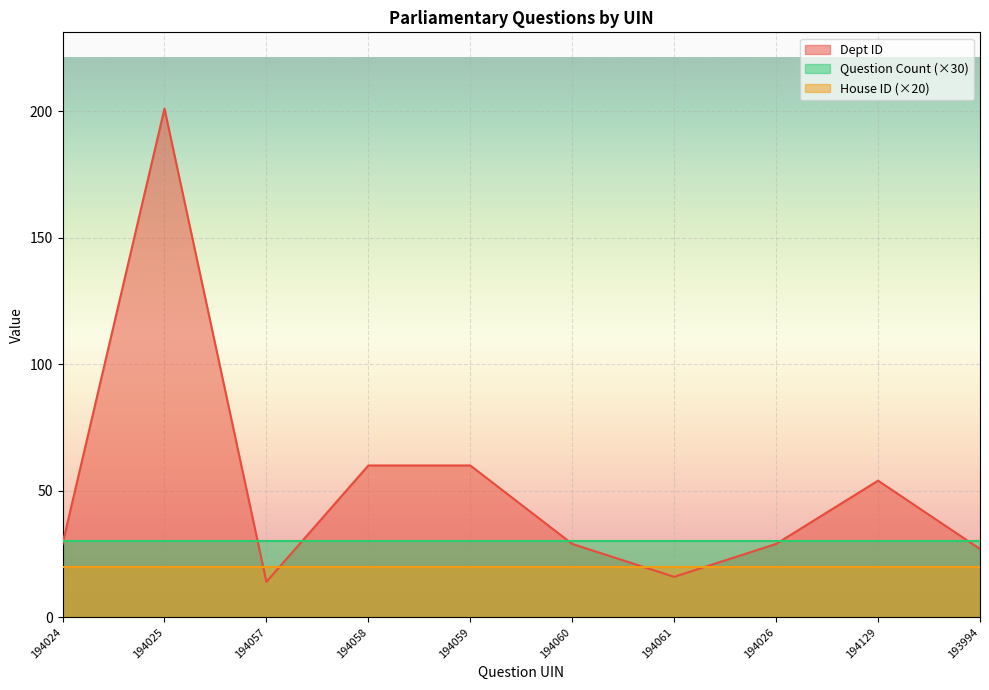

True or false: House ID and Question Count intersect in this chart.

False